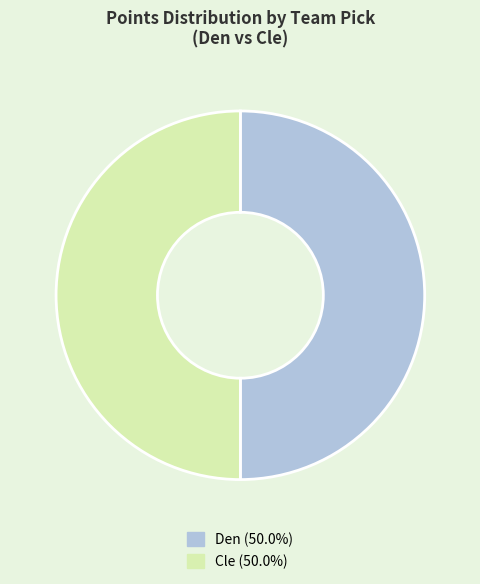

Is the sum of Den and Cle greater than half?

Yes